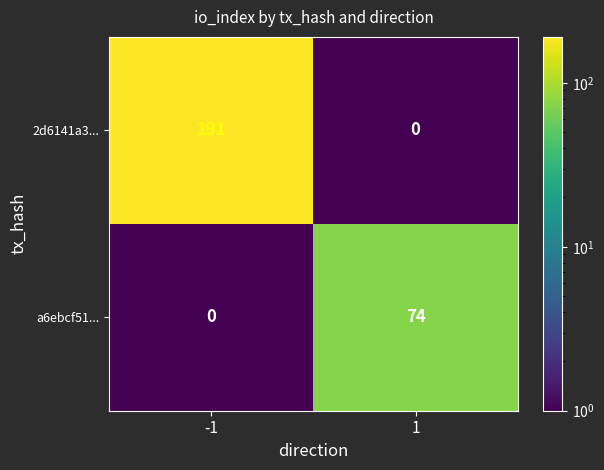

Reading left to right, what are all the values shown in this chart?

2d6141a3...: 191	0
a6ebcf51...: 0	74